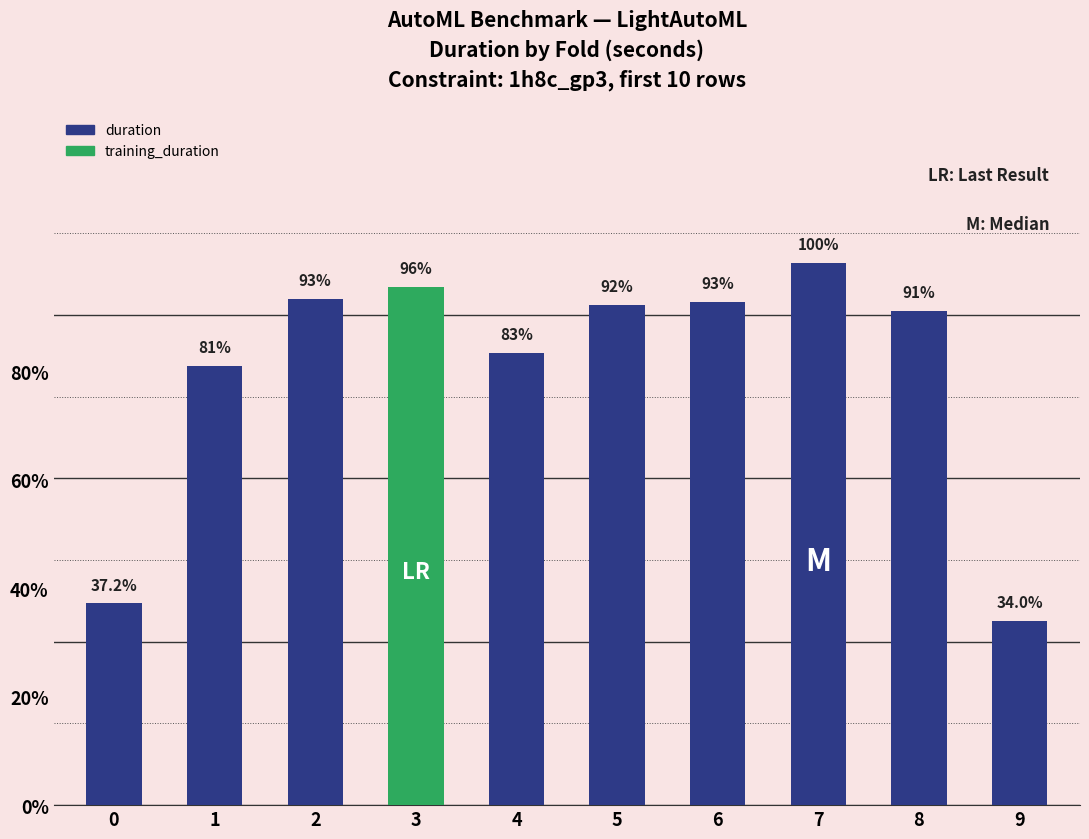

Does the chart contain any negative values?

No